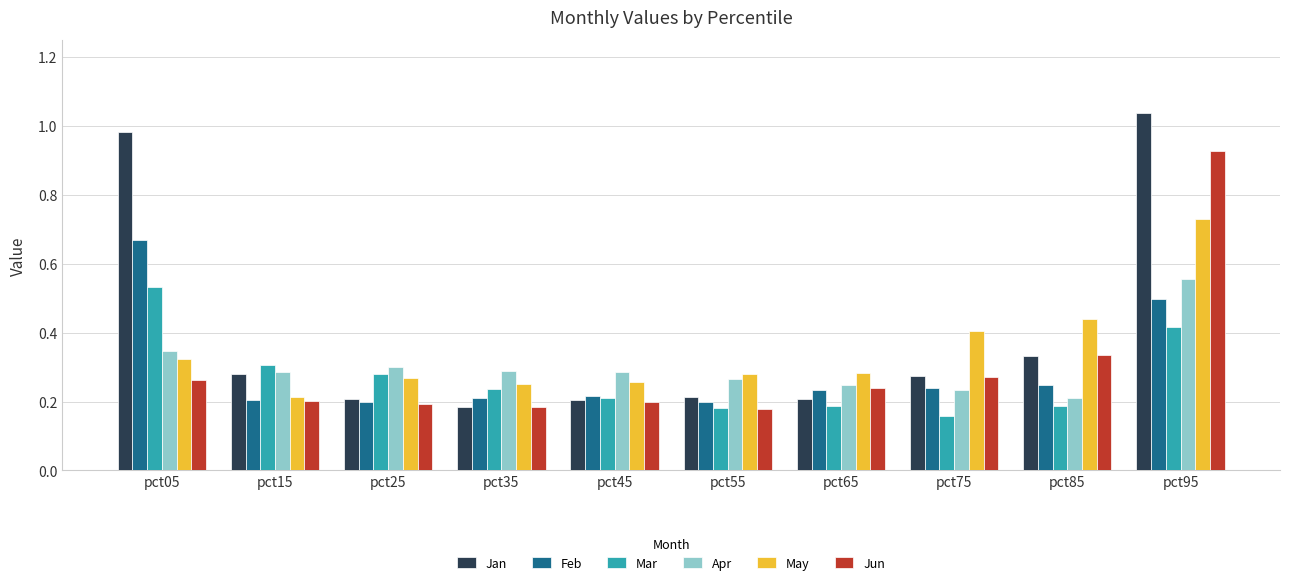

At which label does Jan reach its peak?

pct95